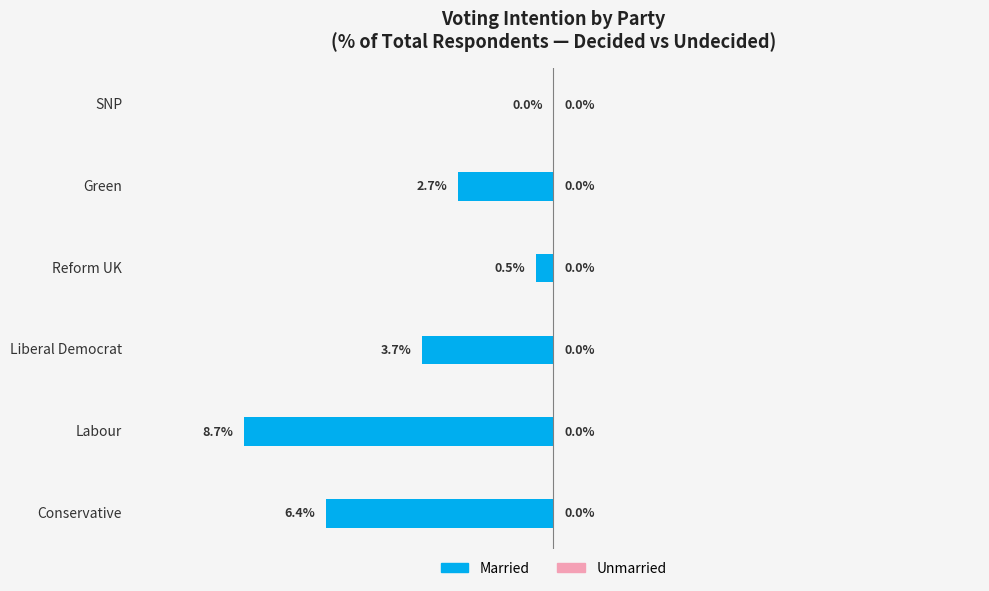

Which category has the highest value across all series?

SNP